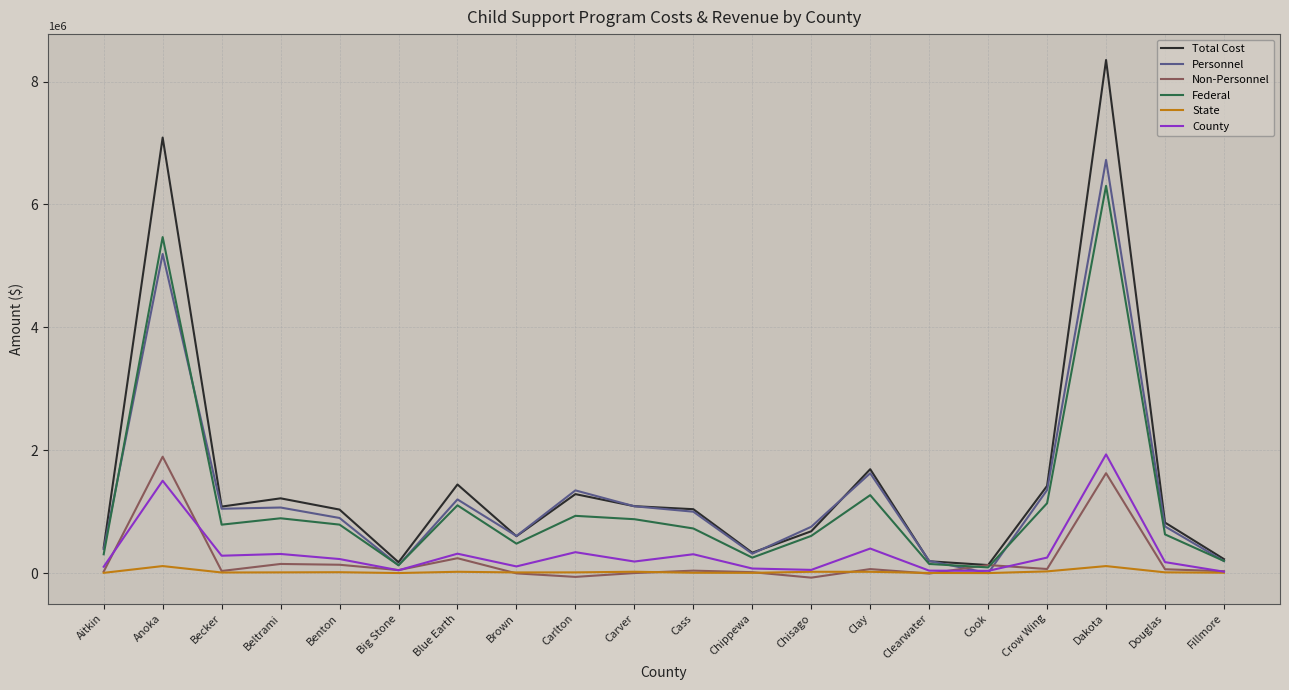

The value of Personnel at Beltrami is 286591.1. True or false?

False